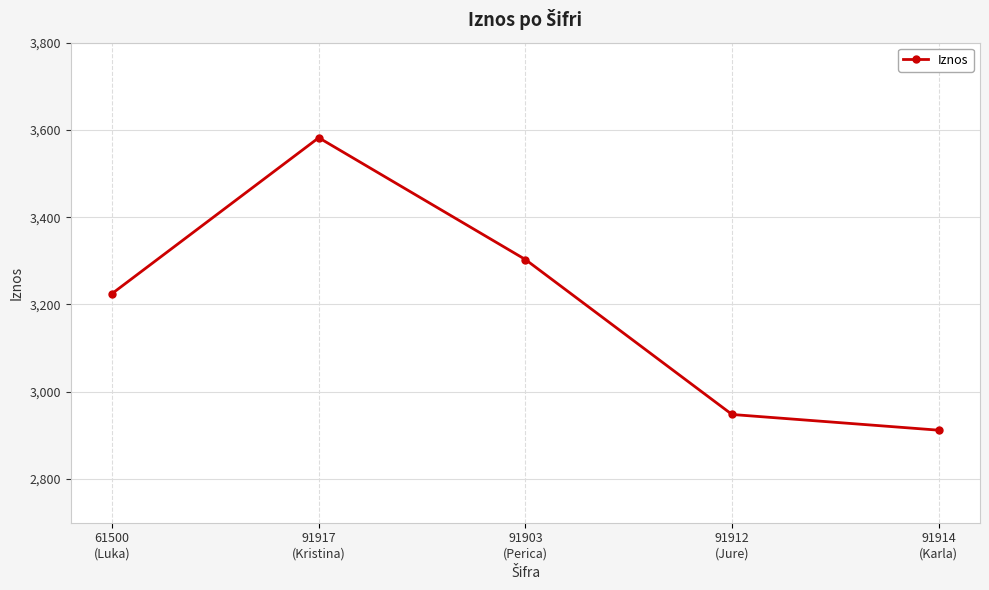

True or false: the data shows 3582 at 91917
(Kristina).

True